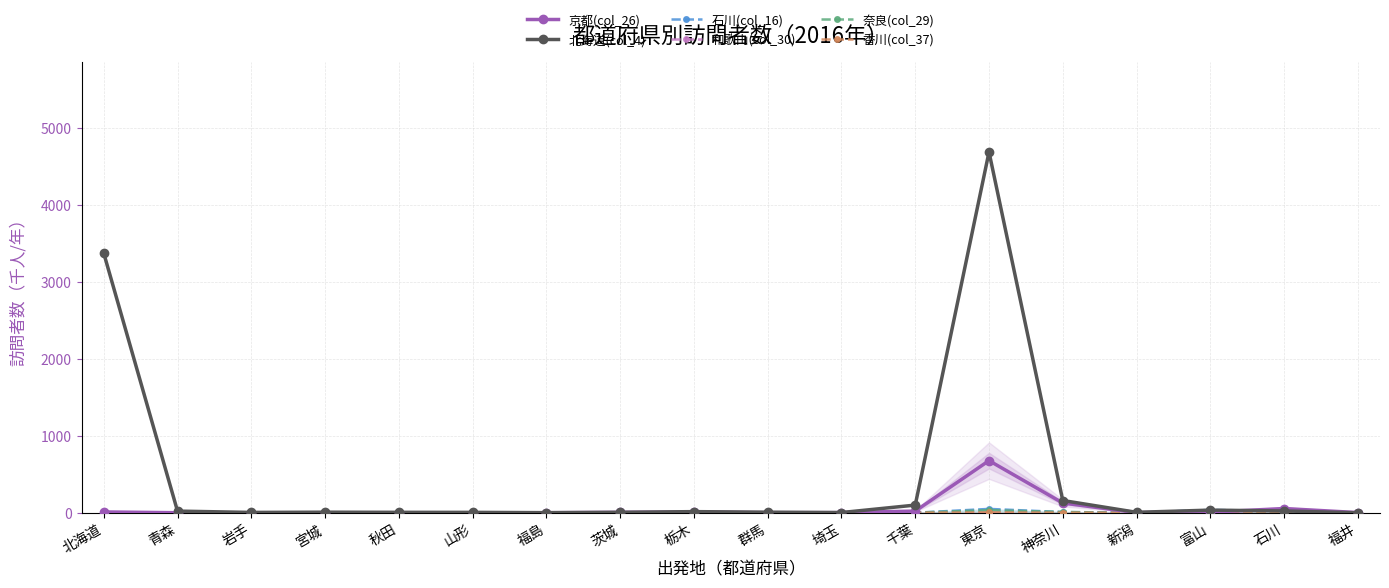

Reading left to right, list all the values displayed in this chart.

京都(col_26): 北海道=11.0	青森=0.7	岩手=0.7	宮城=0.8	秋田=1.1	山形=0.4	福島=0.7	茨城=5.4	栃木=9.2	群馬=1.3	埼玉=1.9	千葉=22.2	東京=677.1	神奈川=126.8	新潟=2.4	富山=8.0	石川=55.2	福井=2.6
北海道(col_4): 北海道=3370.7	青森=21.8	岩手=4.6	宮城=7.7	秋田=5.8	山形=5.4	福島=1.6	茨城=6.2	栃木=15.0	群馬=7.6	埼玉=3.1	千葉=99.9	東京=4683.9	神奈川=159.4	新潟=6.2	富山=34.6	石川=23.8	福井=0.0
石川(col_16): 北海道=0.6	青森=0.7	岩手=0.3	宮城=1.7	秋田=0.0	山形=1.4	福島=0.3	茨城=0.0	栃木=2.9	群馬=1.7	埼玉=0.3	千葉=0.6	東京=50.3	神奈川=9.3	新潟=1.5	富山=37.5	石川=23.8	福井=5.3
和歌山(col_30): 北海道=0.0	青森=1.1	岩手=0.0	宮城=0.0	秋田=0.2	山形=1.1	福島=0.0	茨城=0.0	栃木=0.0	群馬=0.0	埼玉=0.0	千葉=0.5	東京=1.2	神奈川=0.0	新潟=0.0	富山=0.6	石川=0.0	福井=0.0
奈良(col_29): 北海道=1.1	青森=0.0	岩手=0.0	宮城=0.4	秋田=0.0	山形=0.0	福島=0.2	茨城=0.6	栃木=1.1	群馬=0.0	埼玉=0.0	千葉=1.5	東京=33.8	神奈川=10.5	新潟=0.0	富山=1.2	石川=2.7	福井=0.0
香川(col_37): 北海道=0.0	青森=0.0	岩手=0.0	宮城=0.3	秋田=0.0	山形=0.0	福島=0.0	茨城=0.0	栃木=0.3	群馬=0.0	埼玉=0.2	千葉=0.4	東京=4.9	神奈川=1.2	新潟=0.0	富山=0.9	石川=0.8	福井=0.0